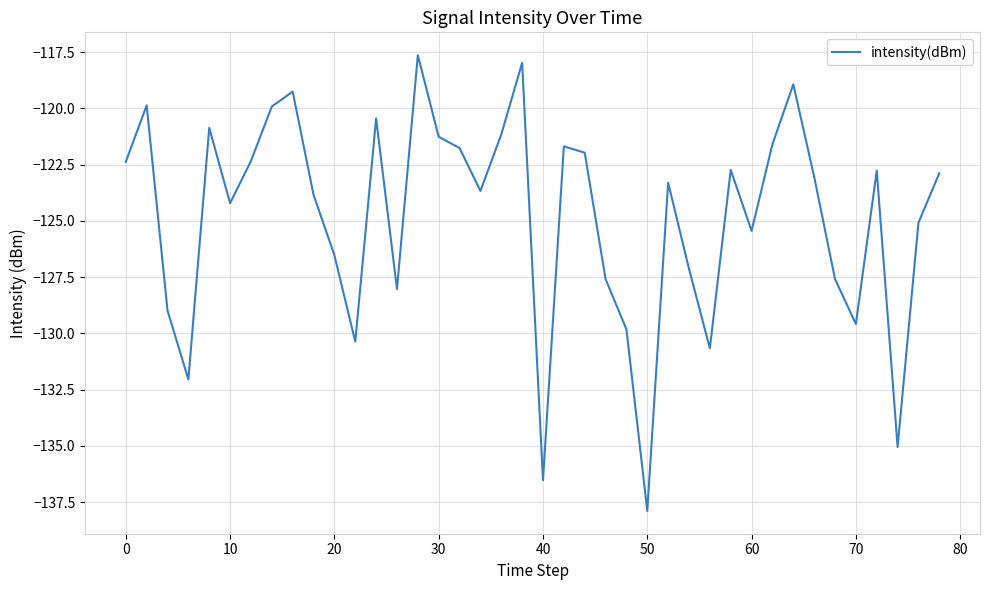

What is the greatest value displayed?

-117.6